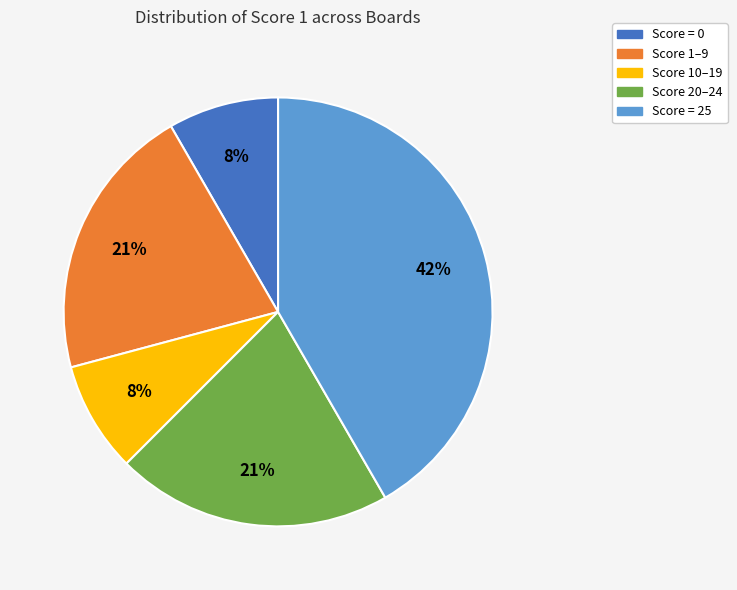

Does any single category account for the majority?

No